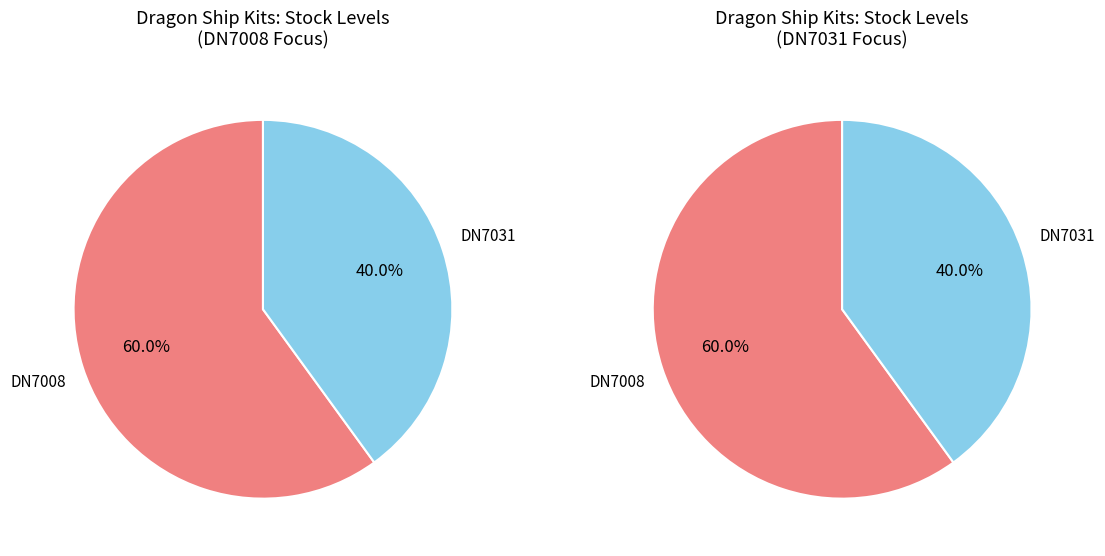

To the nearest percent, what portion does all_values represent?

60%